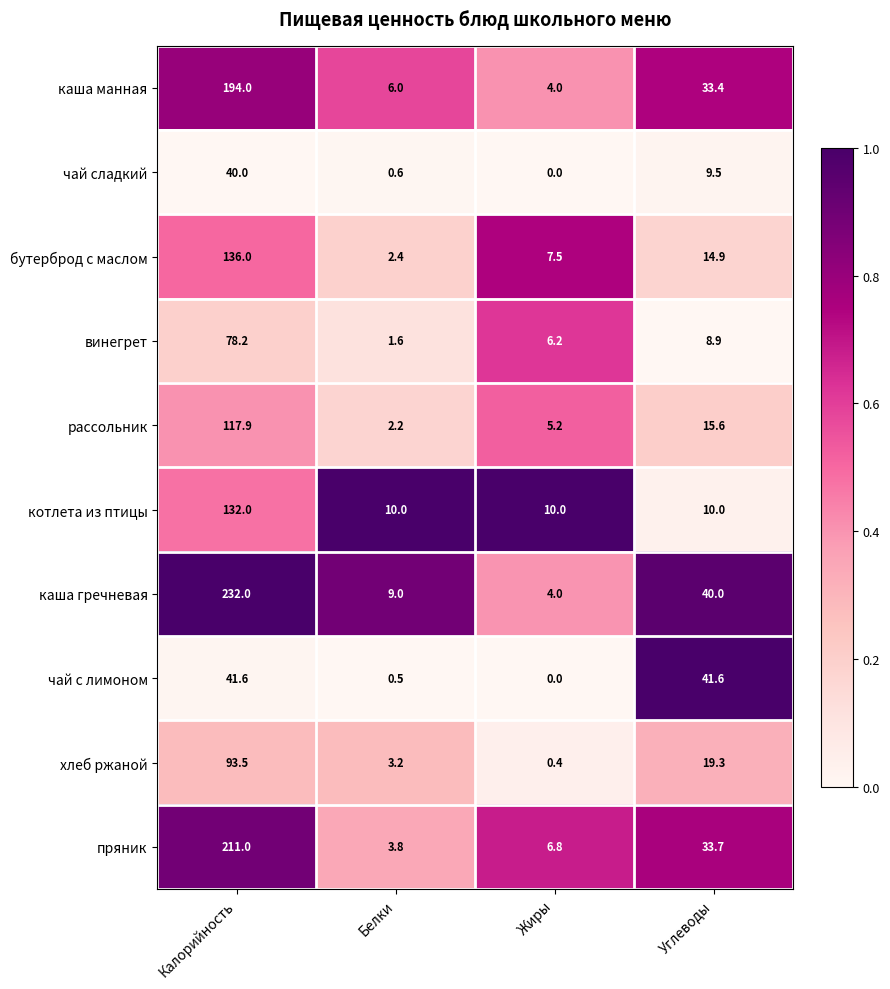

Where is хлеб ржаной nearest to the value 46?

Углеводы